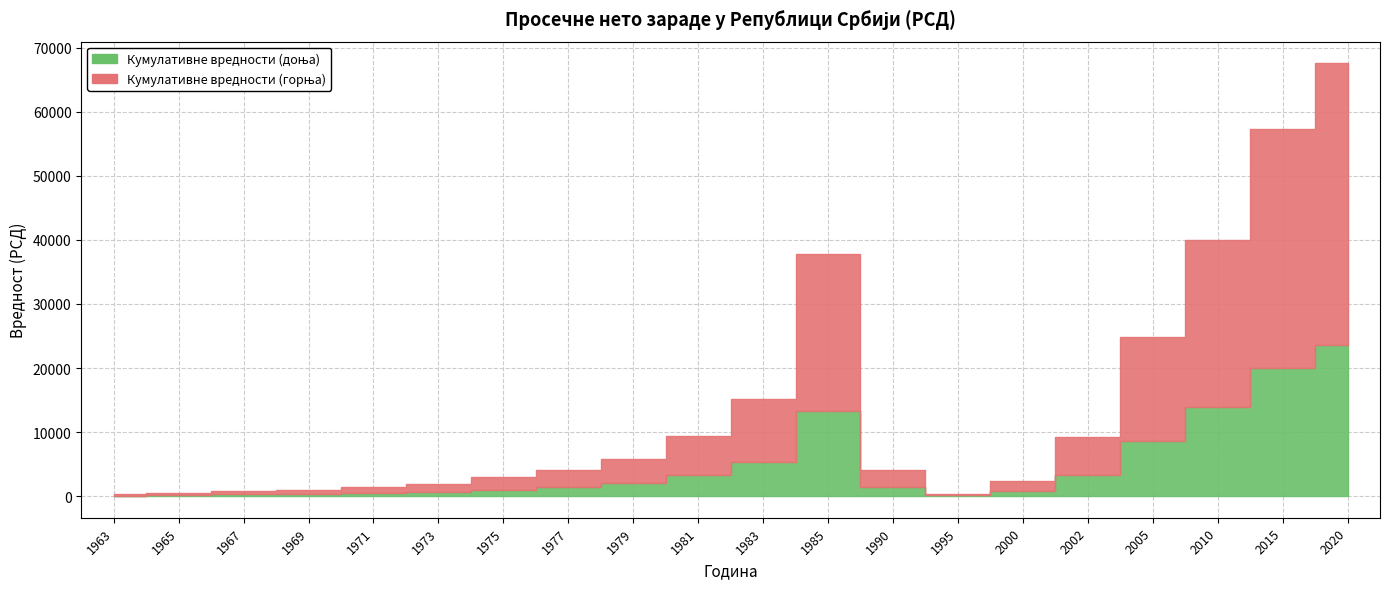

Rank the categories by value from highest to lowest.

2020, 2015, 2010, 1985, 2005, 1983, 1981, 2002, 1979, 1977, 1990, 1975, 2000, 1973, 1971, 1969, 1967, 1965, 1995, 1963